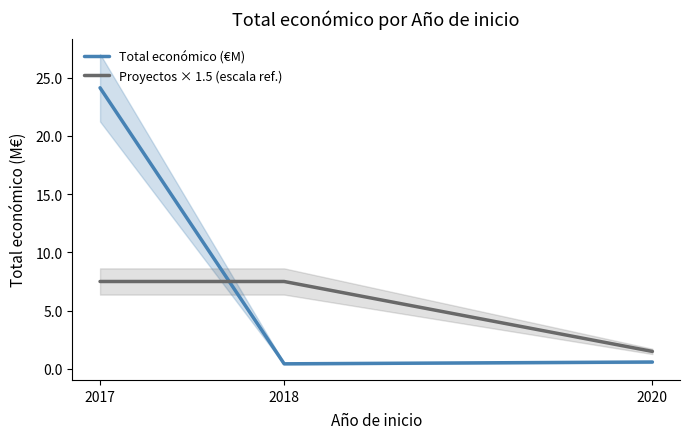

How many categories are shown in the chart?

3